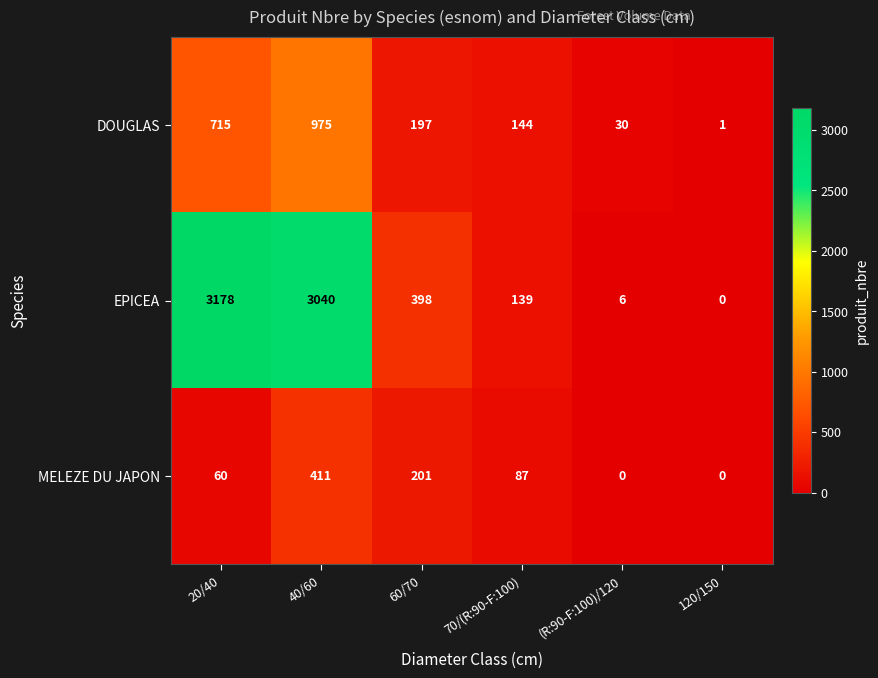

List the series in order of their overall mean, lowest first.

MELEZE DU JAPON, DOUGLAS, EPICEA